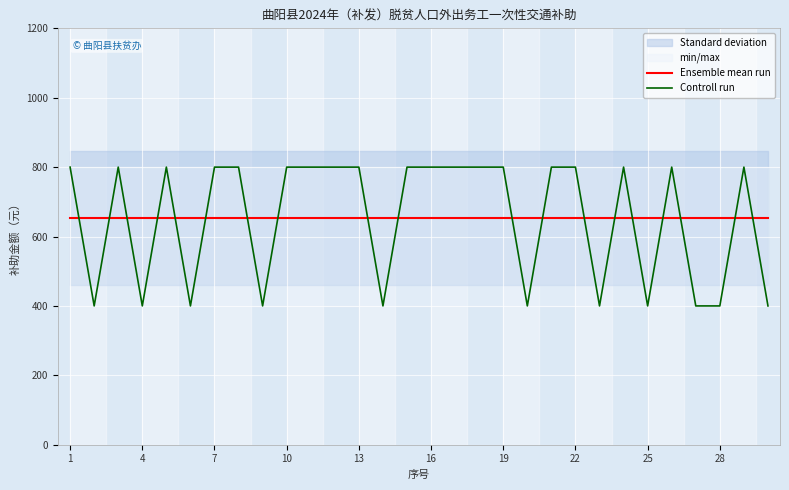

At how many categories does at least one series exceed 525?

30